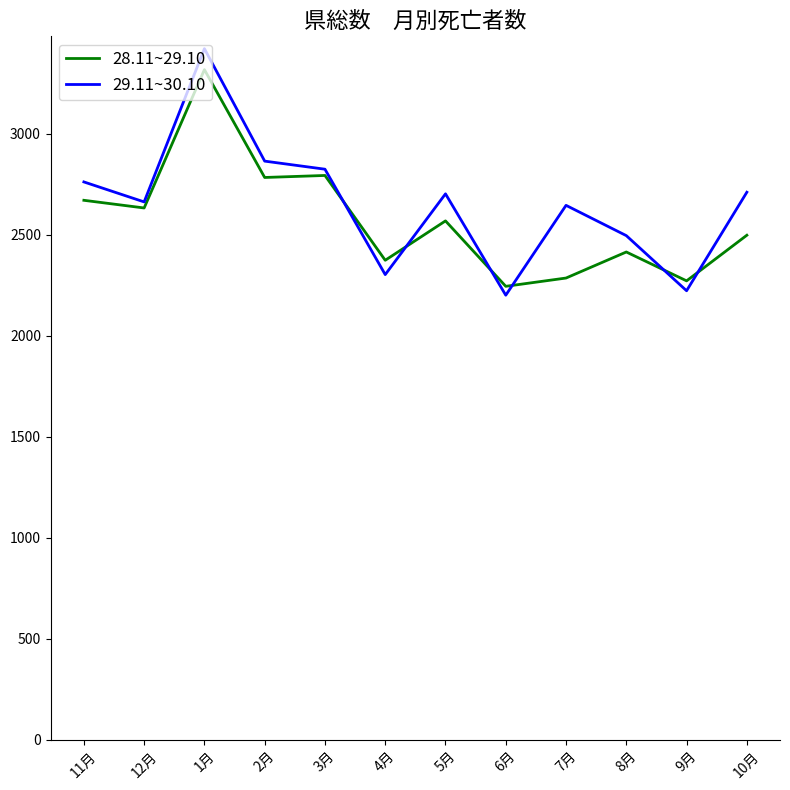

What is the maximum value shown in the chart?

3422